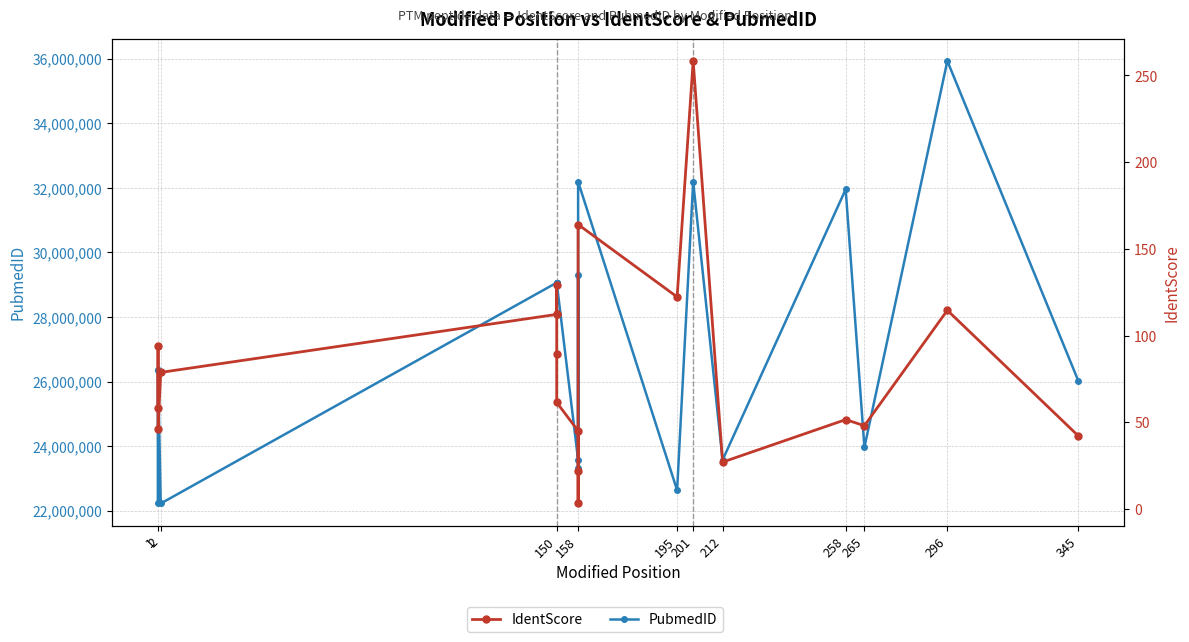

Rank the series at 212 from highest to lowest value.

PubmedID, IdentScore